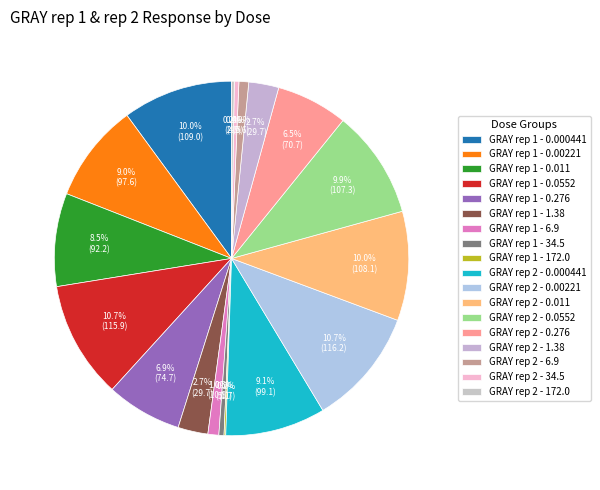

Which category has the biggest portion of the pie?

GRAY rep 2 - 0.00221